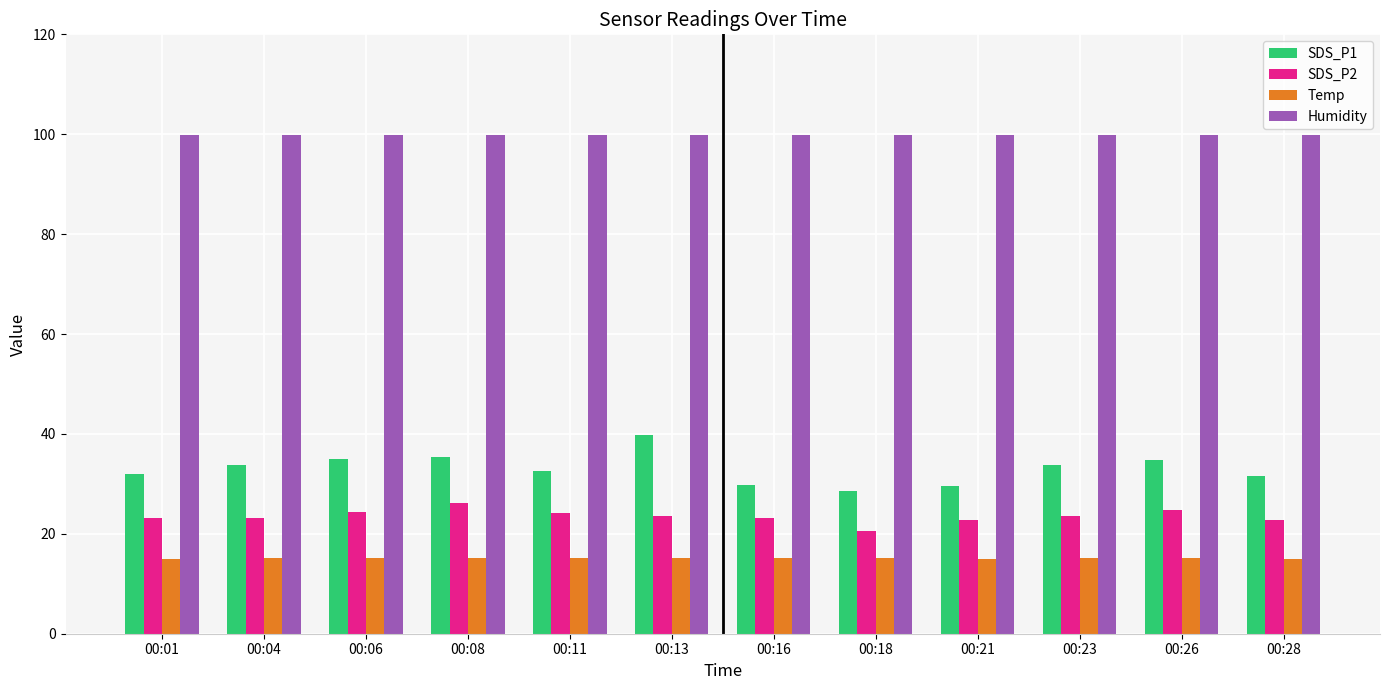

What is the average value of the Humidity series?

99.9